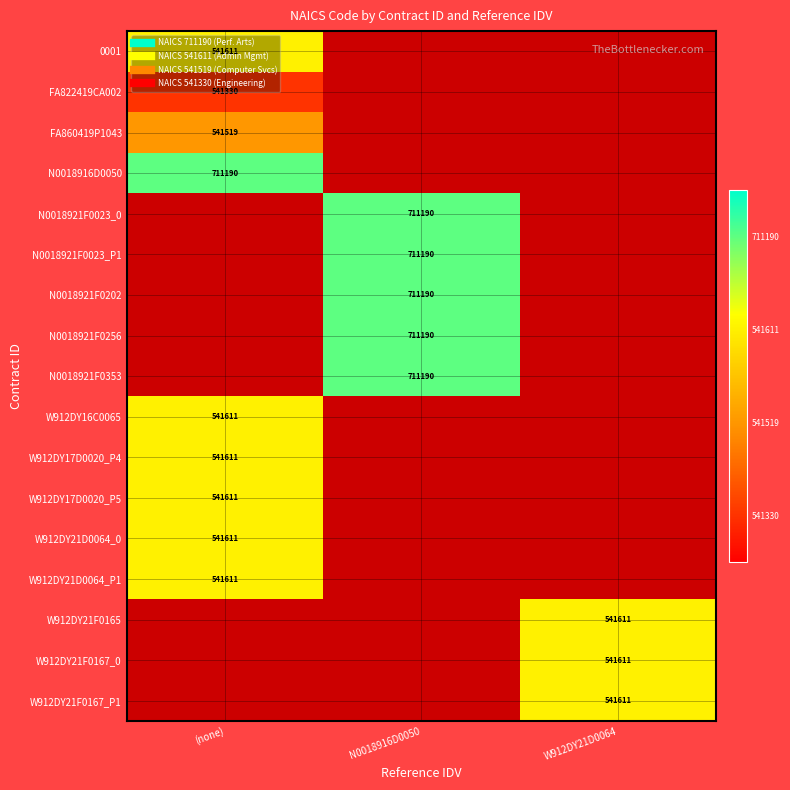

Rank the categories by W912DY16C0065 value from highest to lowest.

(none), N0018916D0050, W912DY21D0064